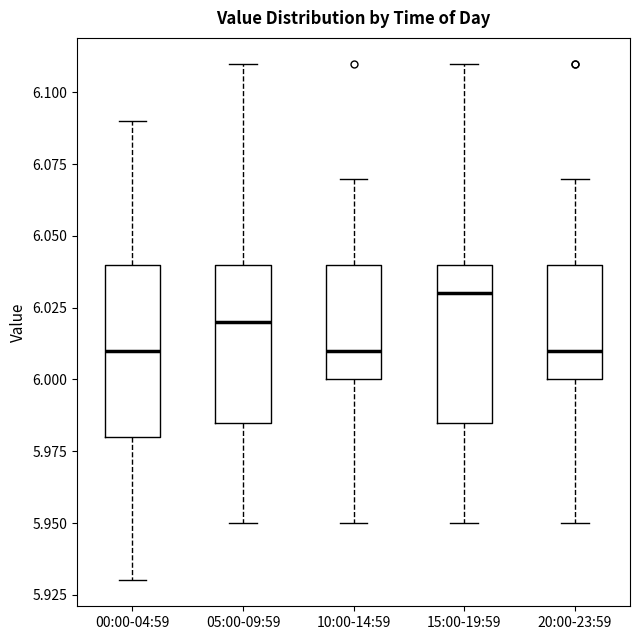

Reading left to right, read every box against the y-axis: the position of its median line, the range the box covers, and the ends of its whiskers. The values are not printed on the chart, so give them approximately, as read against the axis.

00:00-04:59: median 6.010, box 5.980 to 6.040, whiskers 5.930 to 6.090
05:00-09:59: median 6.020, box 5.985 to 6.040, whiskers 5.950 to 6.110
10:00-14:59: median 6.010, box 6.000 to 6.040, whiskers 5.950 to 6.070
15:00-19:59: median 6.030, box 5.985 to 6.040, whiskers 5.950 to 6.110
20:00-23:59: median 6.010, box 6.000 to 6.040, whiskers 5.950 to 6.070